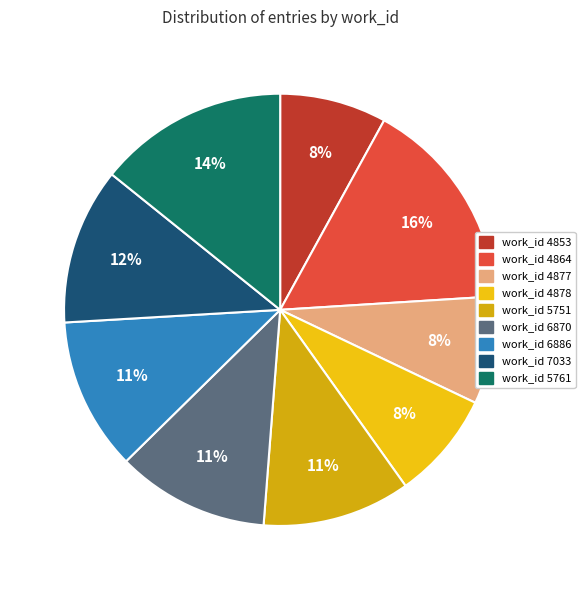

How many slices are in this pie chart?

9